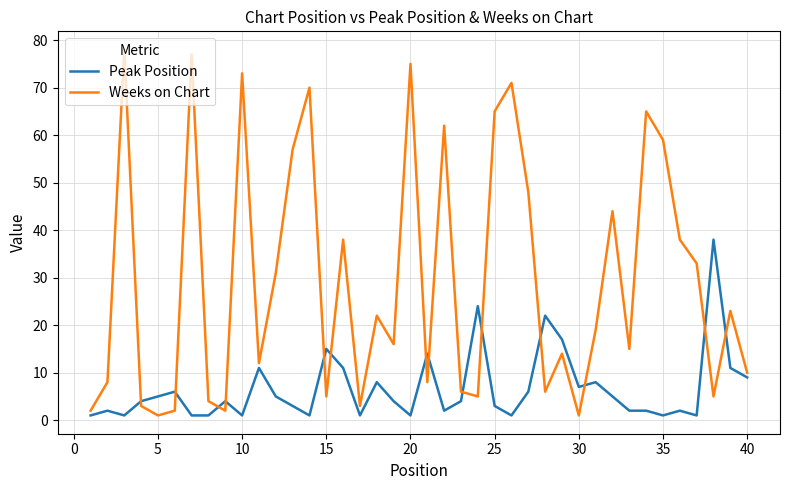

Which series has the largest total across all categories?

Weeks on Chart